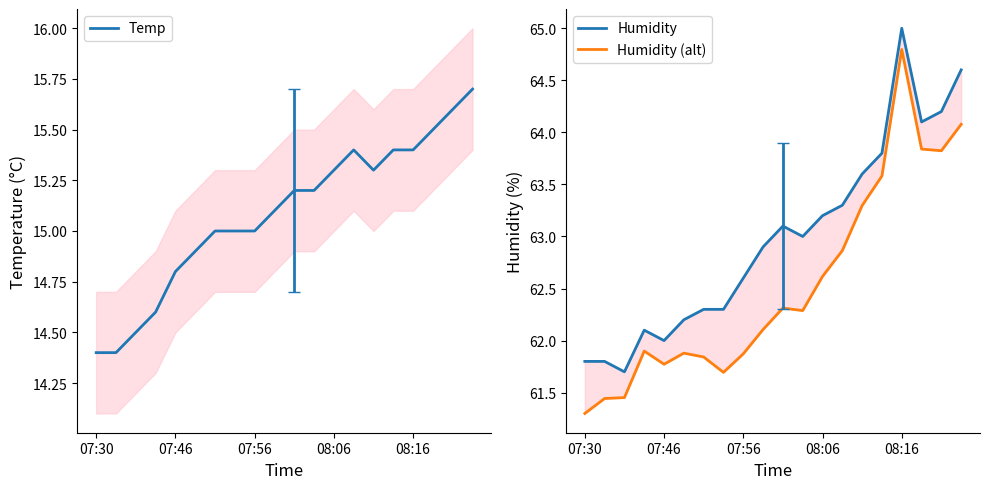

At which label does Humidity (alt) first exceed 62?

9